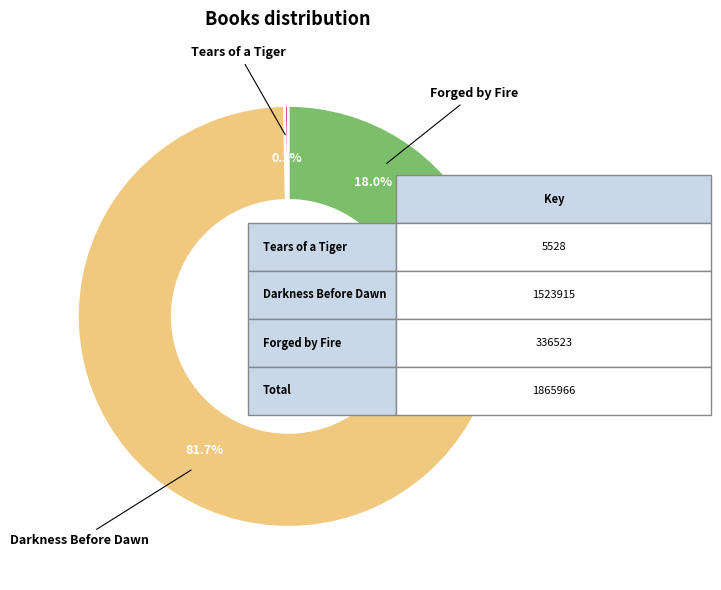

Is the sum of Forged by Fire and Tears of a Tiger greater than half?

No